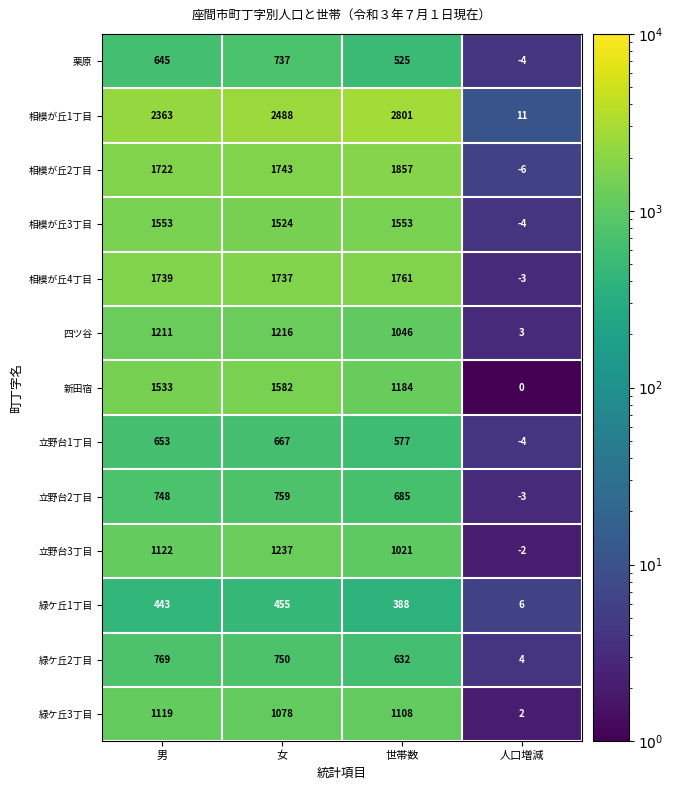

Rank the series by their maximum value, from lowest to highest.

緑ケ丘1丁目, 立野台1丁目, 栗原, 立野台2丁目, 緑ケ丘2丁目, 緑ケ丘3丁目, 四ツ谷, 立野台3丁目, 相模が丘3丁目, 新田宿, 相模が丘4丁目, 相模が丘2丁目, 相模が丘1丁目